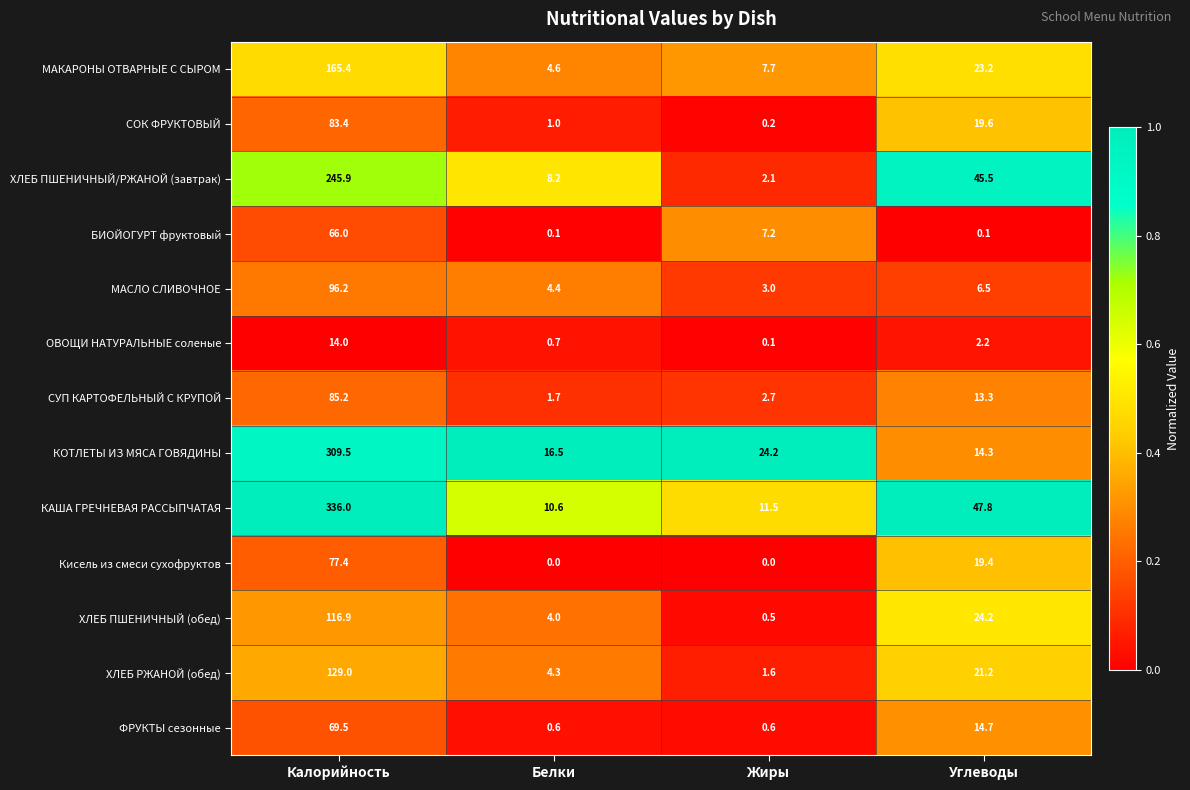

Which series changed the most between Калорийность and Жиры?

КАША ГРЕЧНЕВАЯ РАССЫПЧАТАЯ